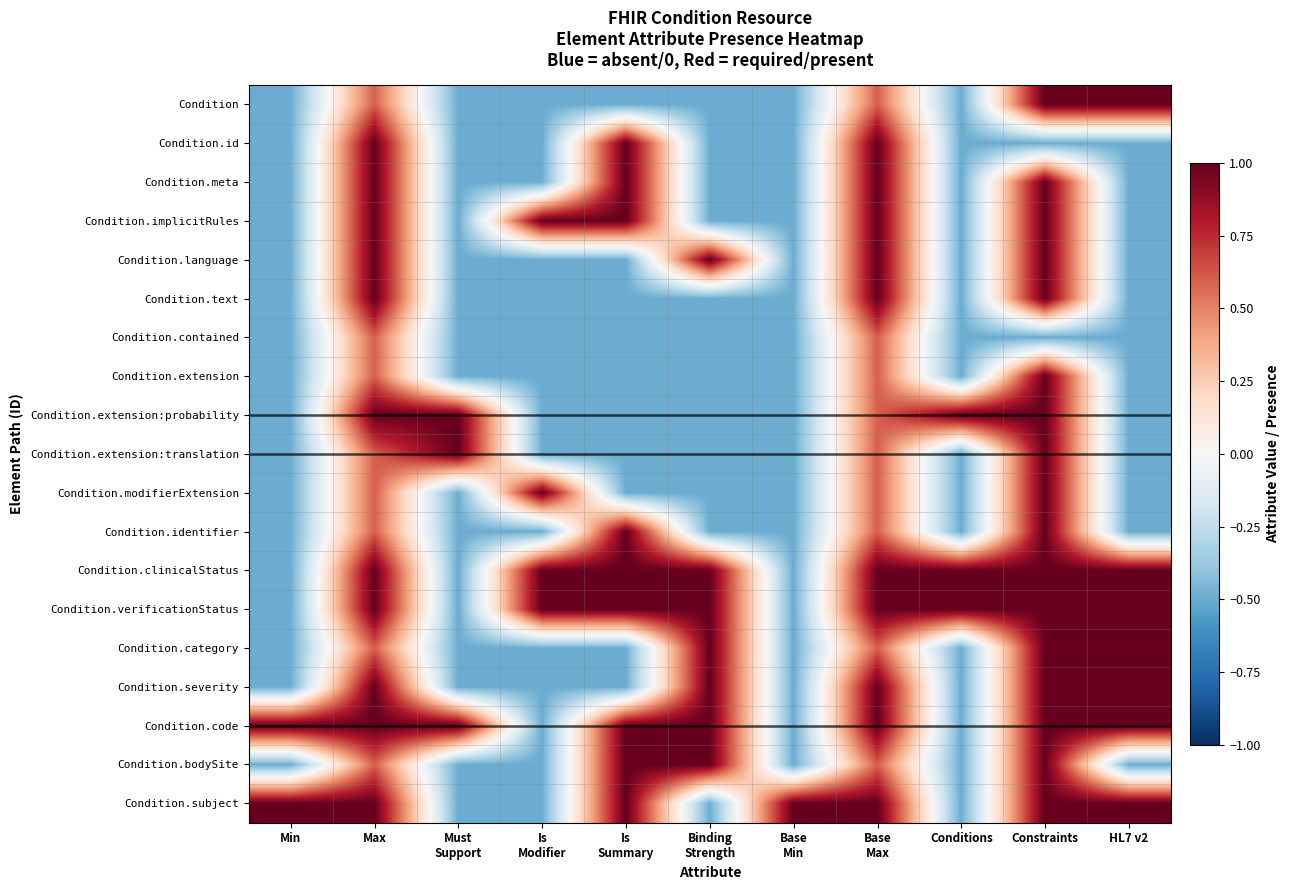

Count the number of categories in the chart.

11